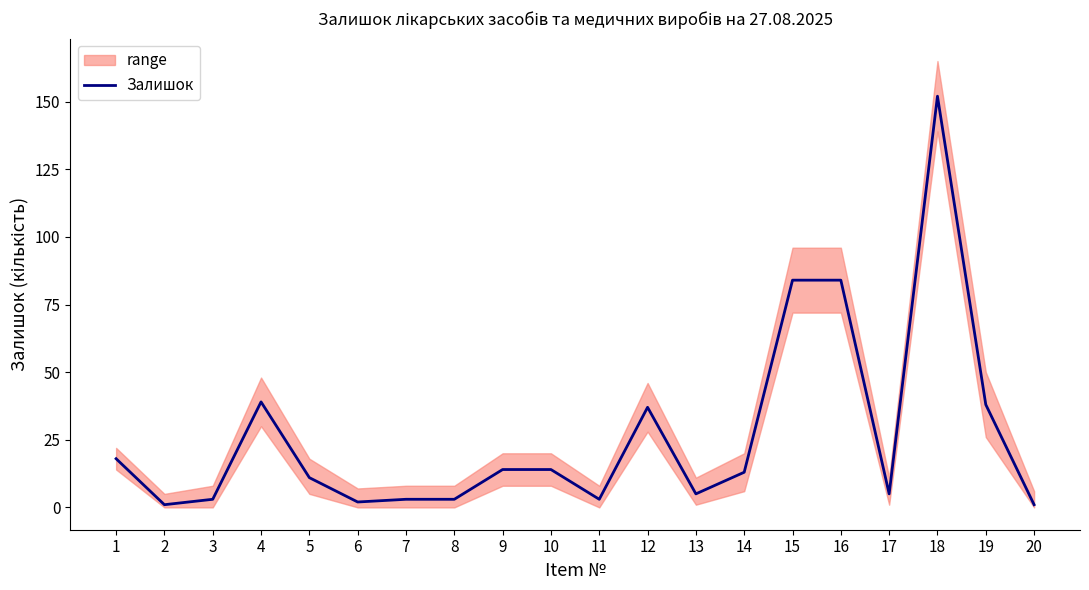

The chart shows a value of 0 at 6. True or false?

False